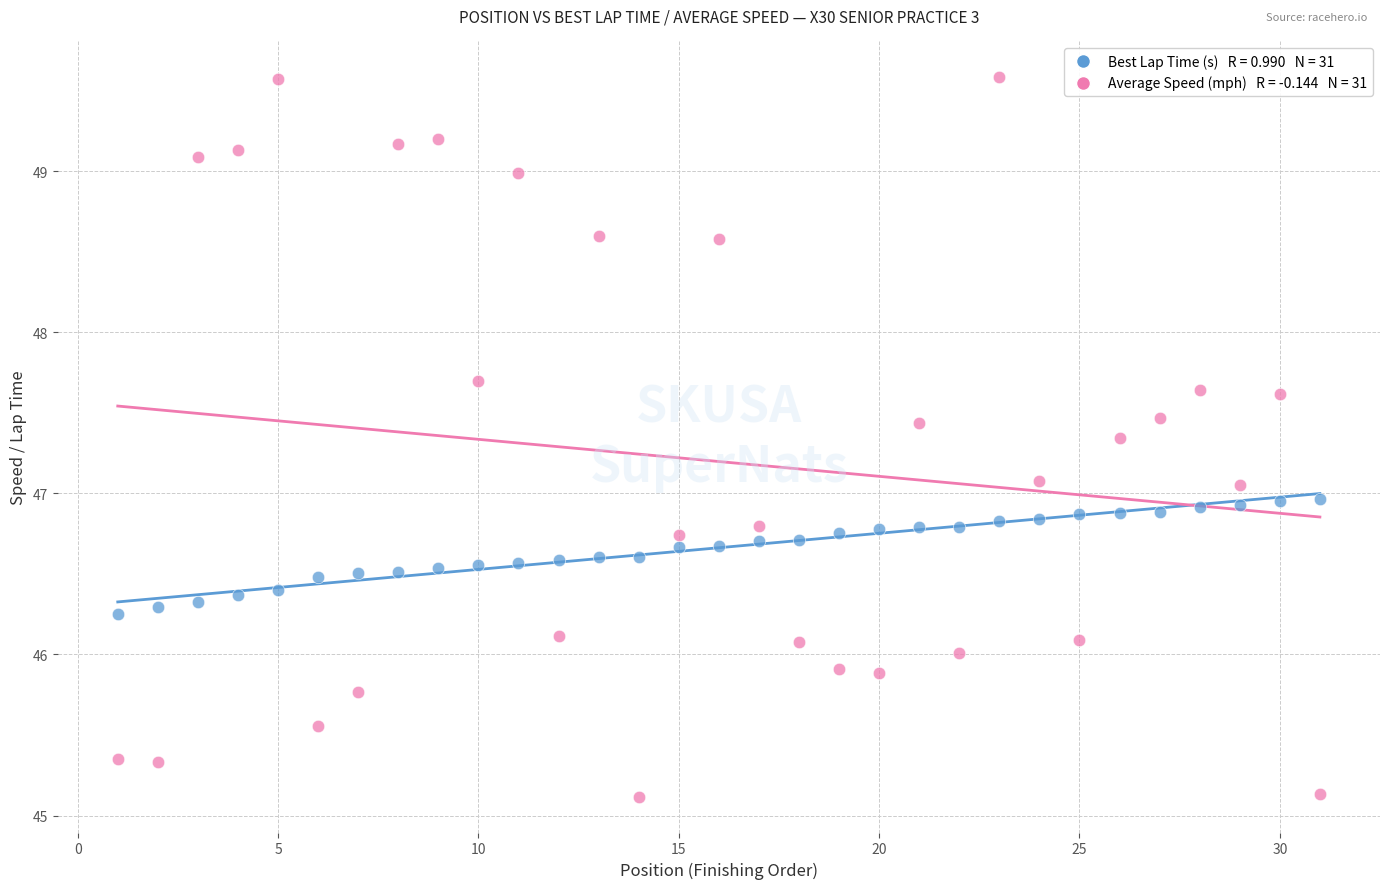

Across all data points, what is the range of X values (max minus min)?

30.0